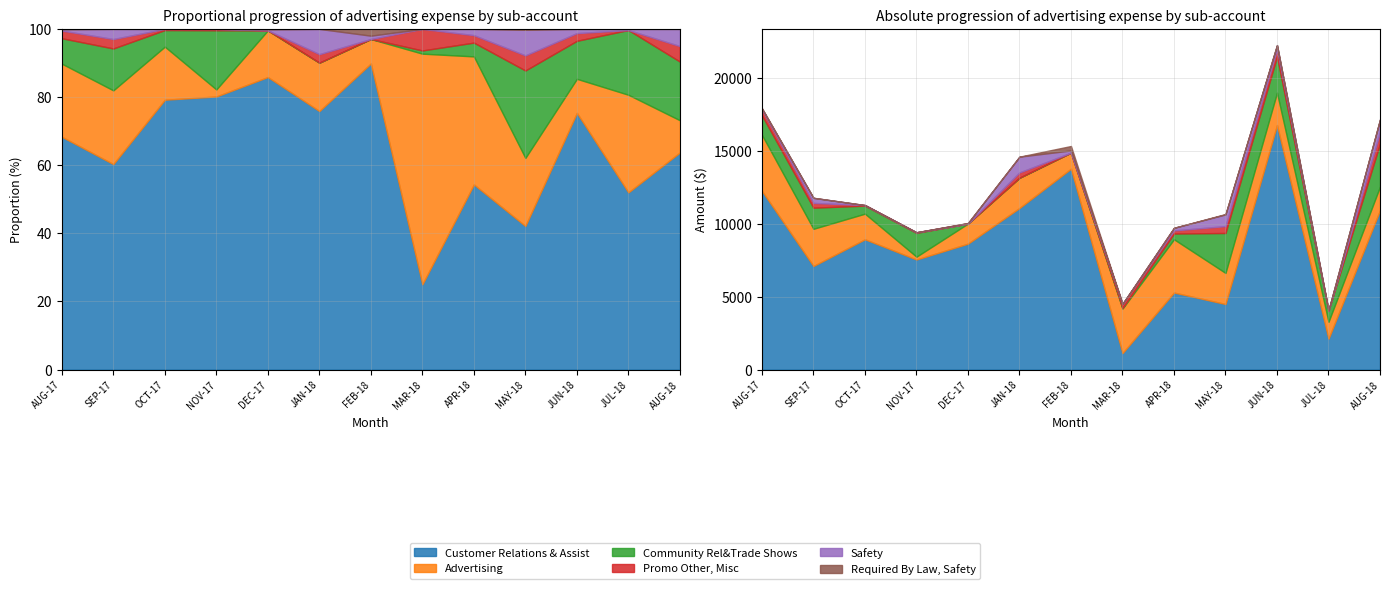

Does the chart display data point markers on the line(s)?

No